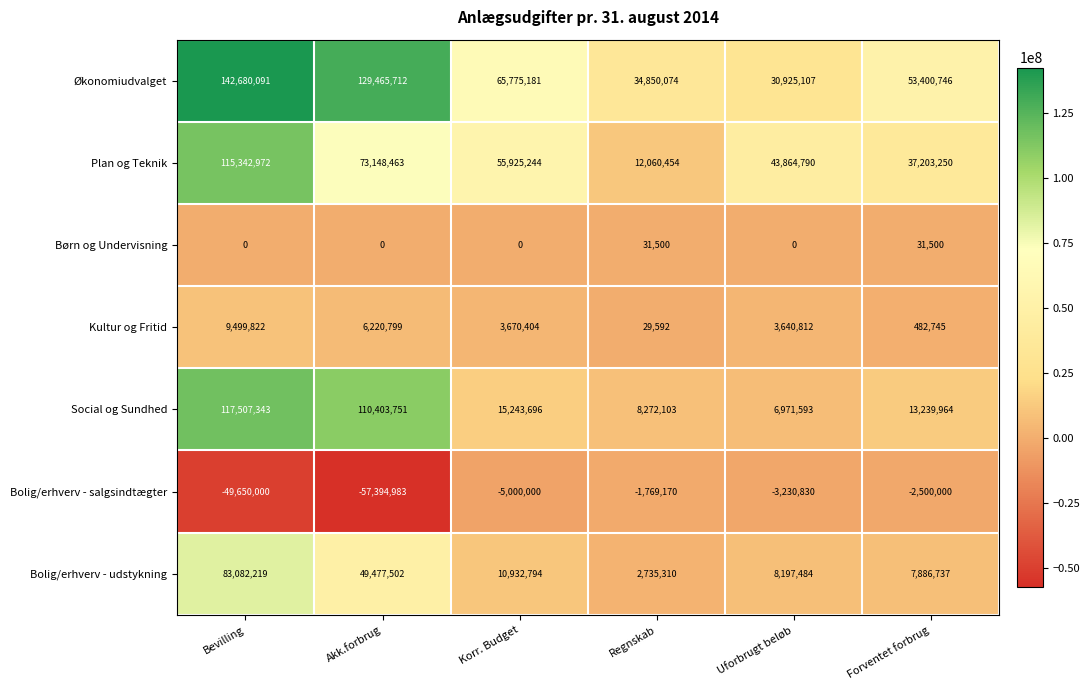

What is the average value of the Bolig/erhverv - udstykning series?

27052008